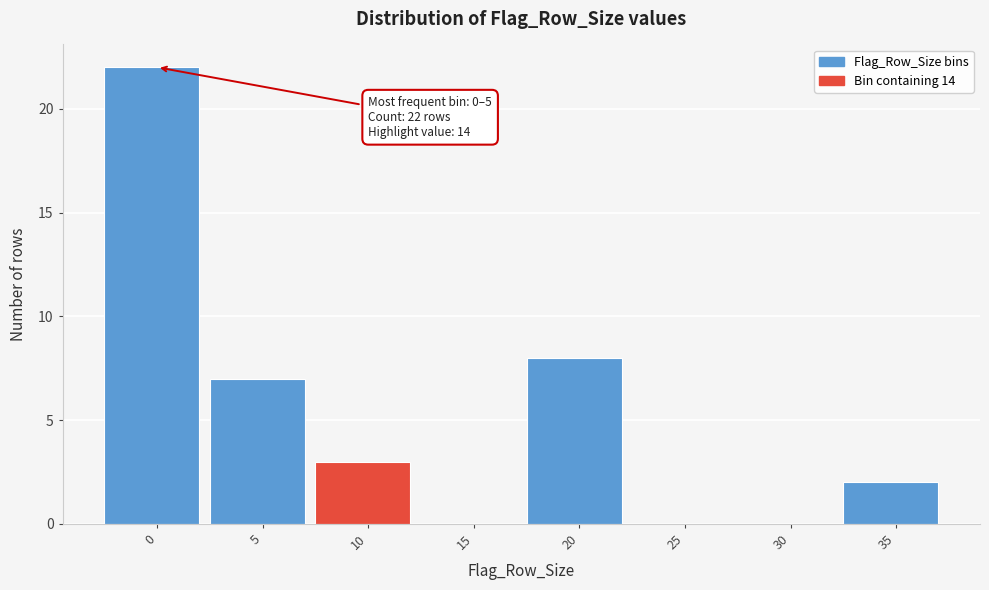

Reading left to right, list all the values displayed in this chart.

0=22	5=7	10=3	15=0	20=8	25=0	30=0	35=2